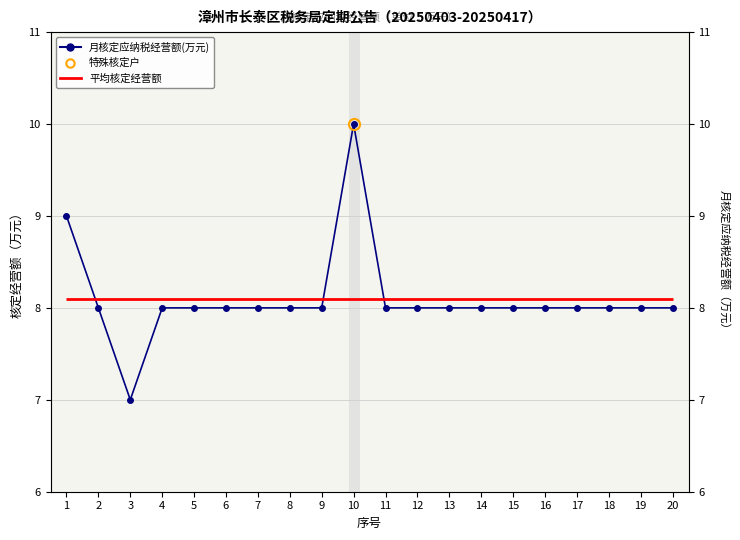

Count the values in the range 8 to 9.

18